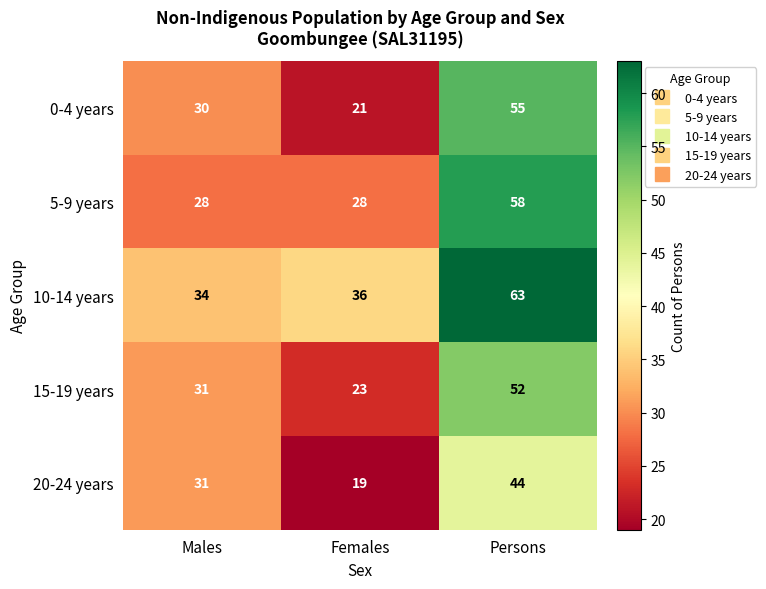

Rank the series at Persons from lowest to highest value.

20-24 years, 15-19 years, 0-4 years, 5-9 years, 10-14 years